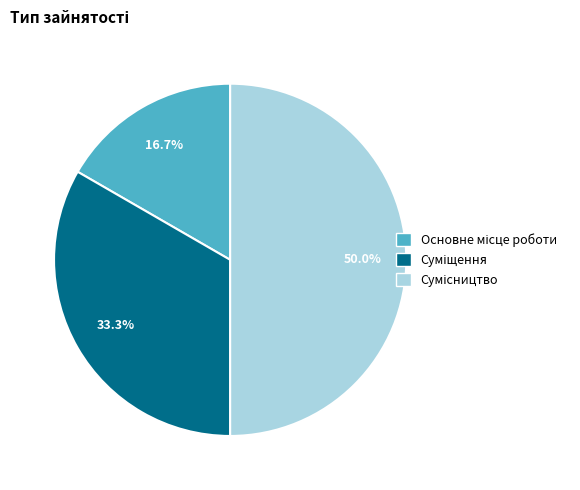

What percentage is the Суміщення slice, to the nearest percent?

33%